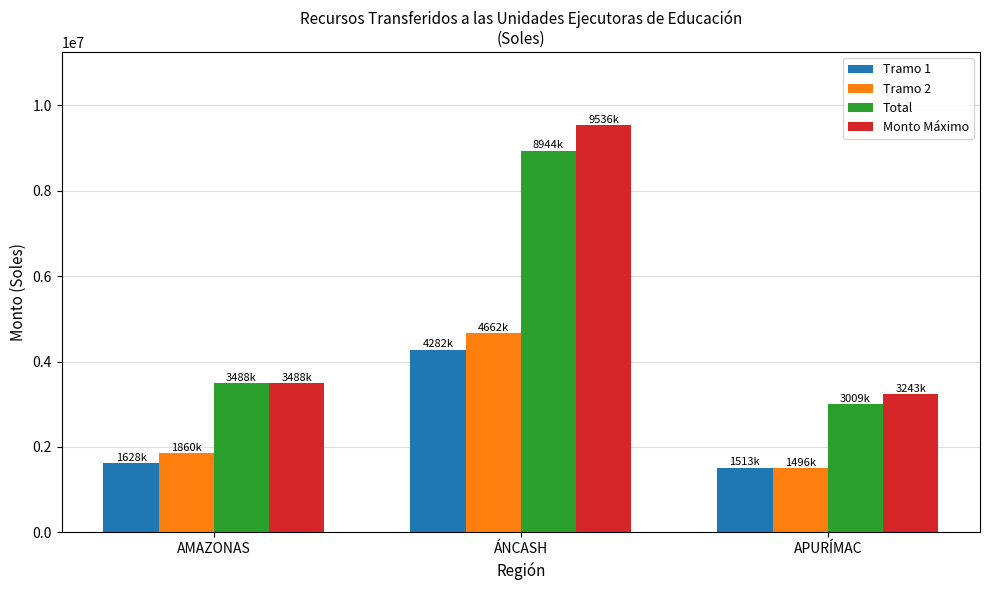

Reading right to left, extract all data points from this chart.

Tramo 1: APURÍMAC=1513261	ÁNCASH=4281833	AMAZONAS=1627636
Tramo 2: APURÍMAC=1495529	ÁNCASH=4662162	AMAZONAS=1860154
Total: APURÍMAC=3008790	ÁNCASH=8943995	AMAZONAS=3487790
Monto Máximo: APURÍMAC=3242703	ÁNCASH=9536004	AMAZONAS=3487790